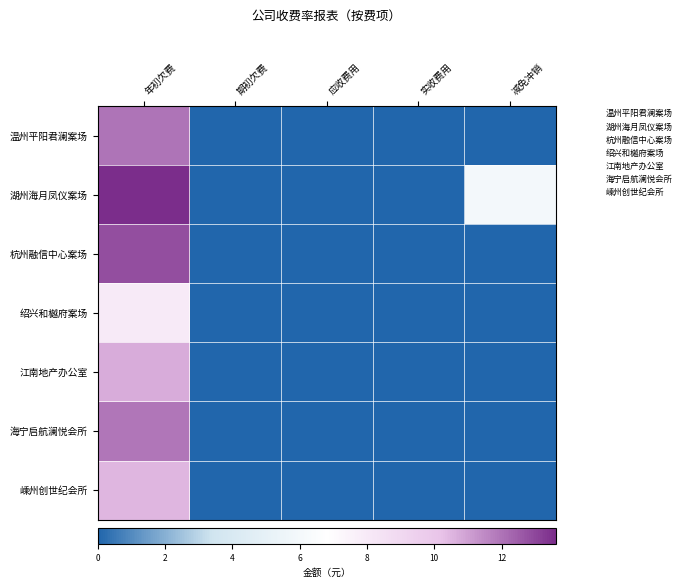

What is the spread (max minus min) of values at 减免冲销?

5.9